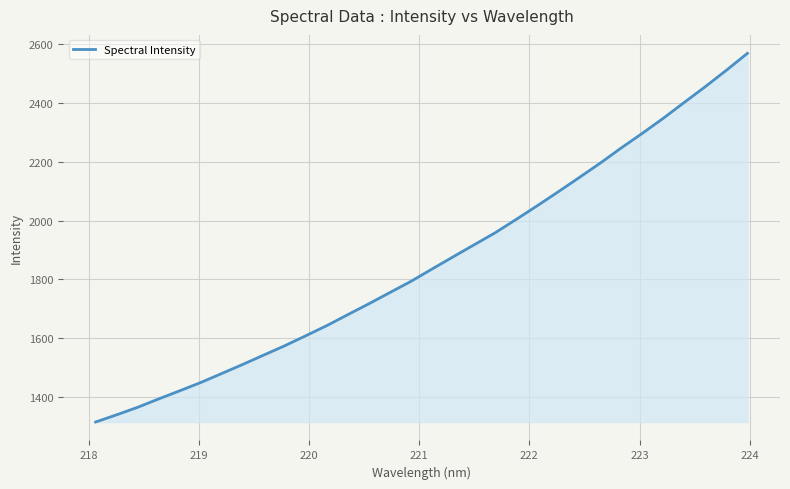

True or false: there are more than 2 points higher than both neighbors.

False